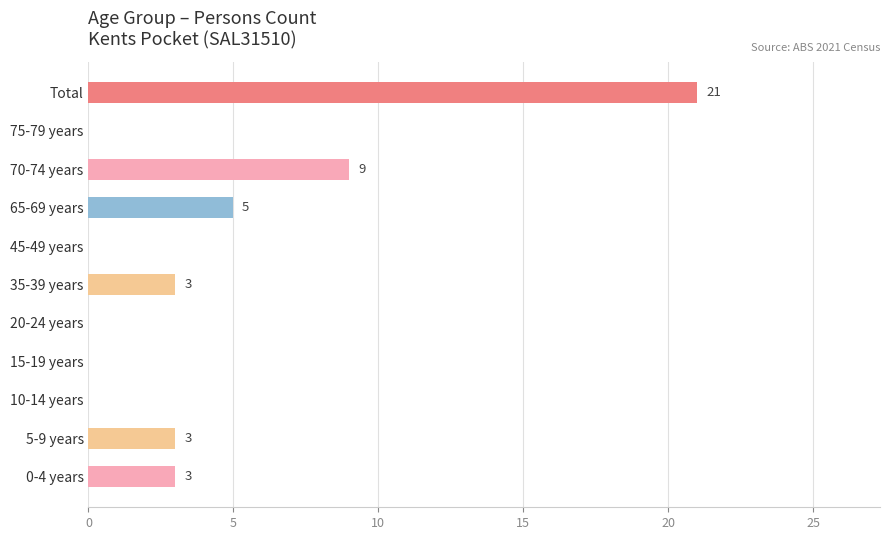

What is the sum of all values?

44